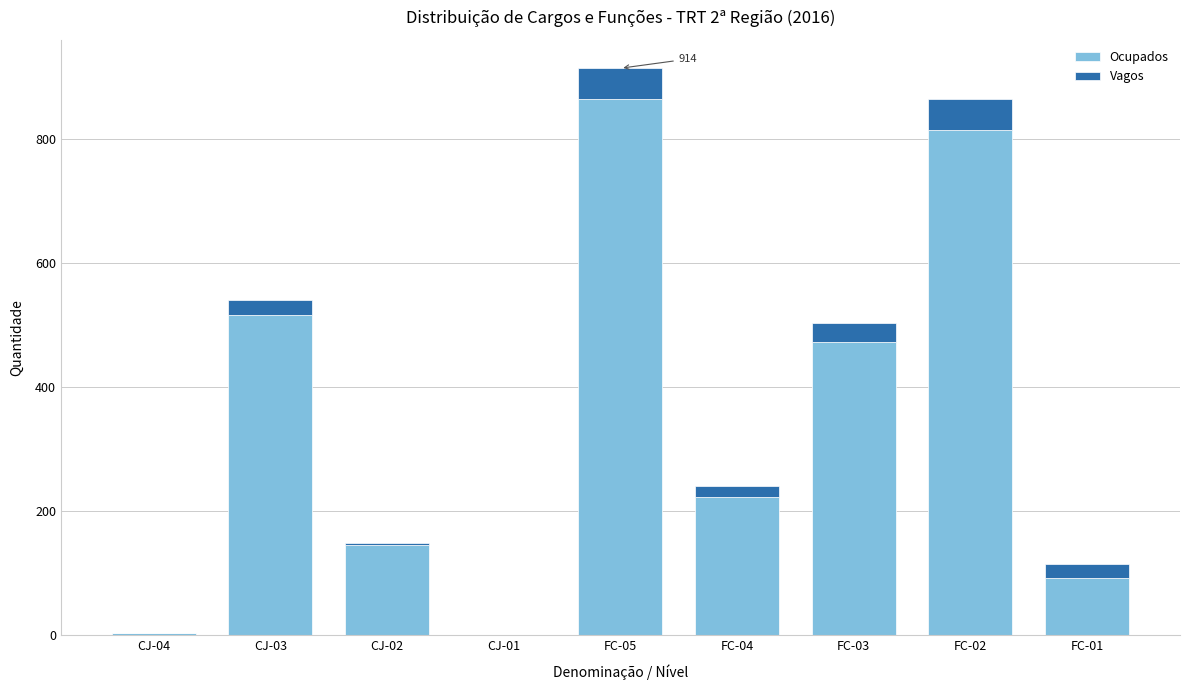

Which category has the highest value in the Ocupados series?

FC-05